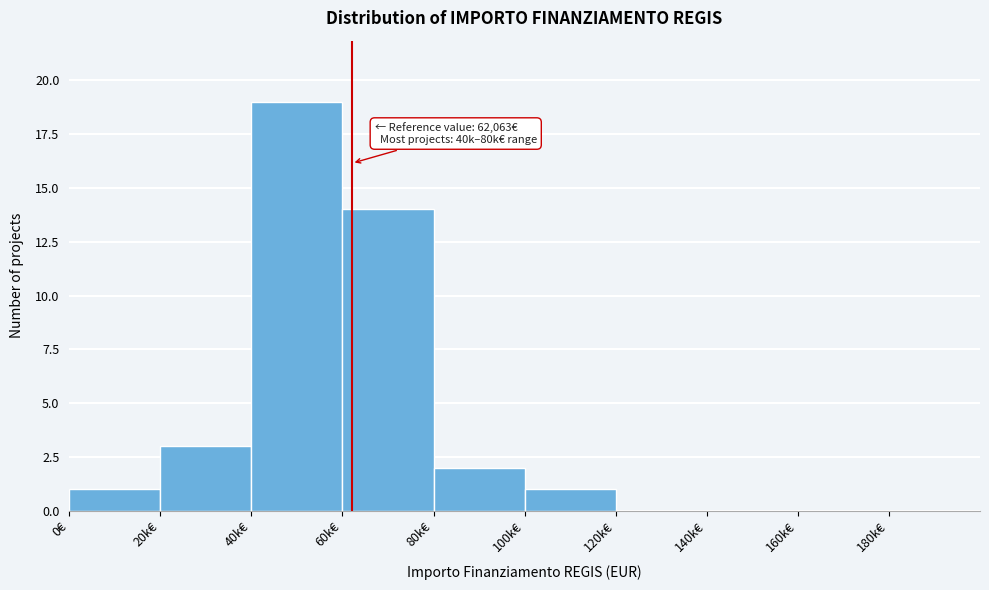

Reading right to left, transcribe all the data shown in this chart.

180k€=0	160k€=0	140k€=0	120k€=0	100k€=1	80k€=2	60k€=14	40k€=19	20k€=3	0€=1